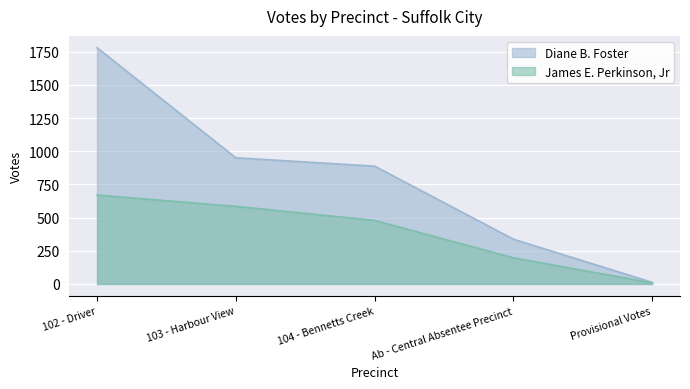

What position from the right is 104 - Bennetts Creek?

3